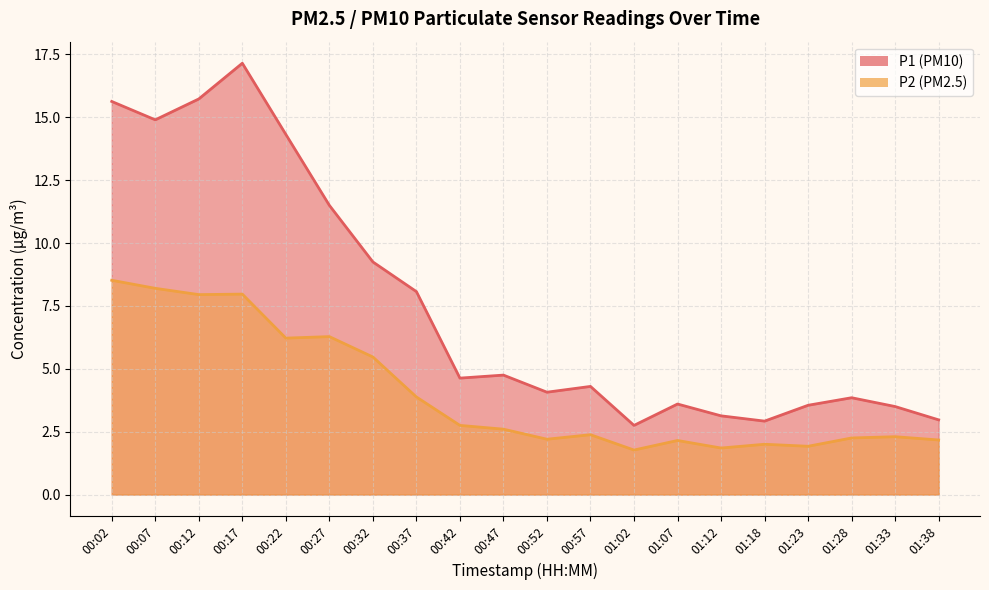

The value of P2 at 00:02 is 8.5. True or false?

True